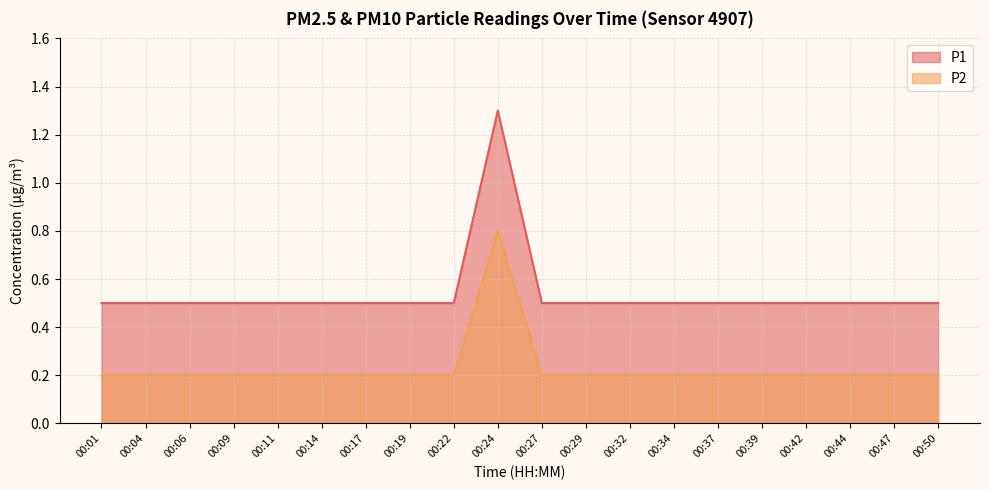

Rank the series by their average value, from lowest to highest.

P2, P1